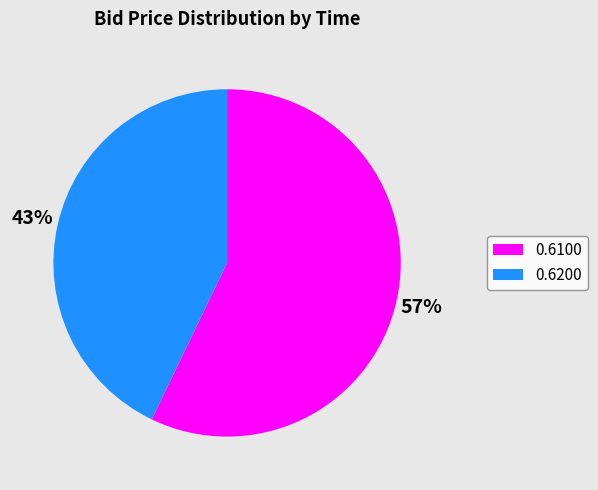

To the nearest percent, what is the average slice percentage?

50%